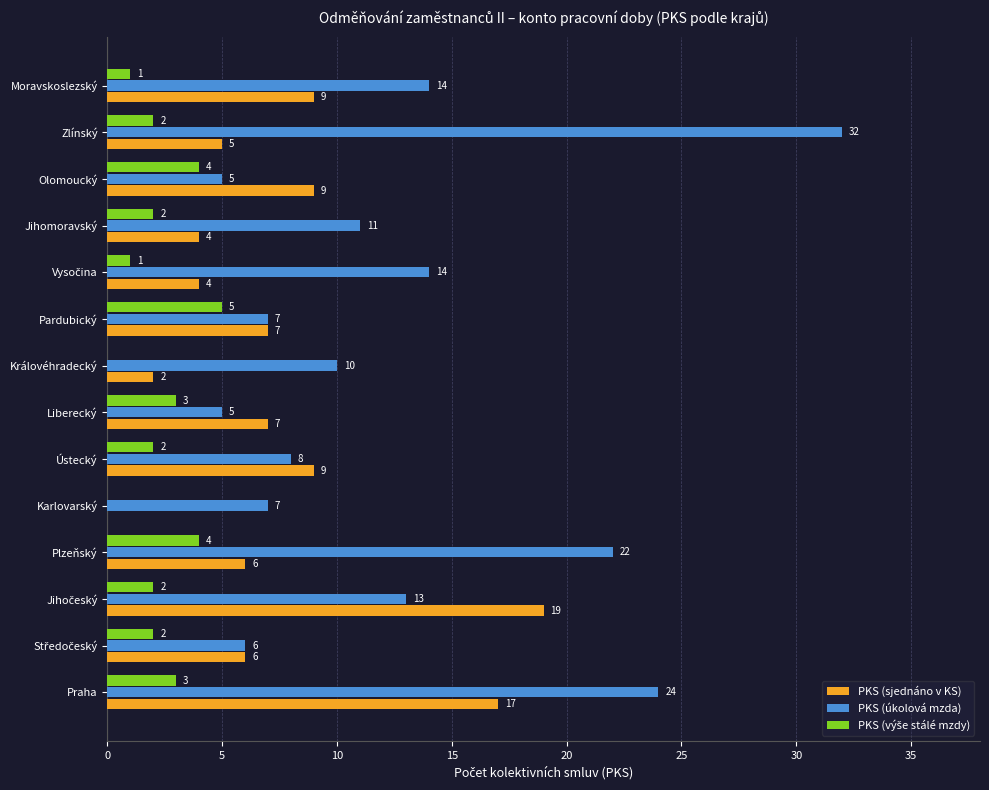

What is the sum of all PKS (úkolová mzda) values?

178